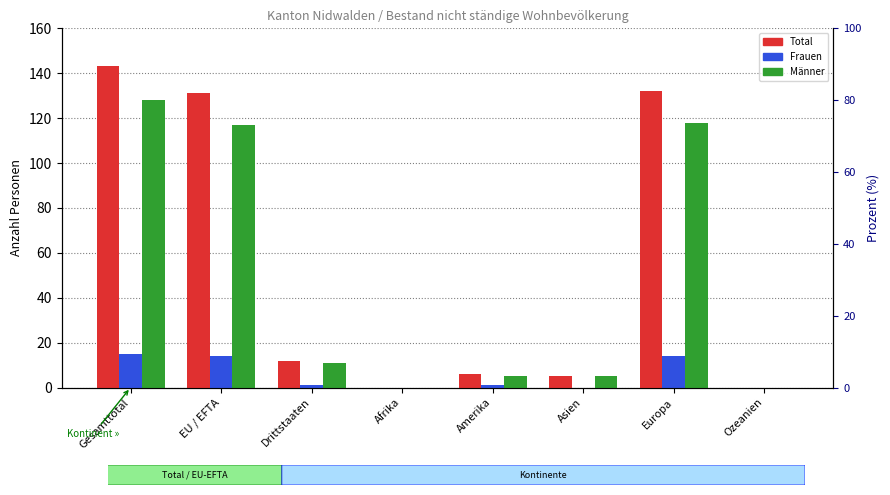

Are the bars horizontal?

No